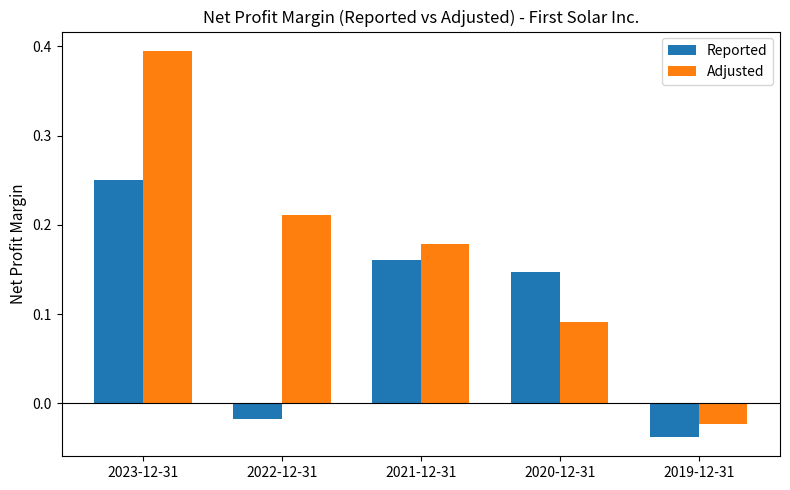

At how many categories does at least one series exceed 0?

4